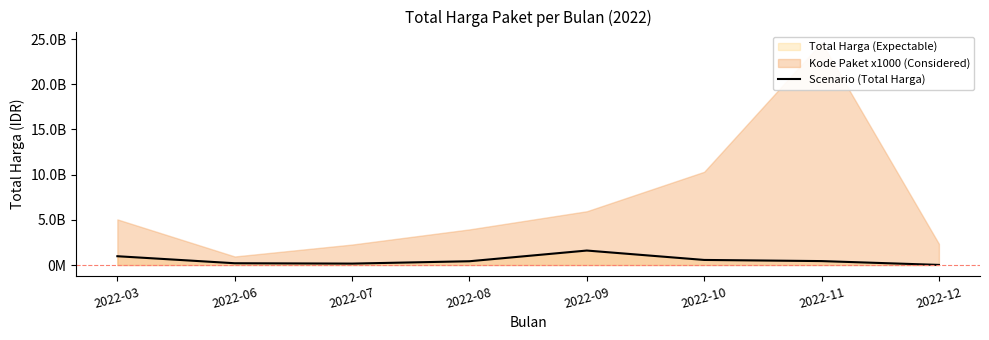

Count the number of categories in the chart.

8